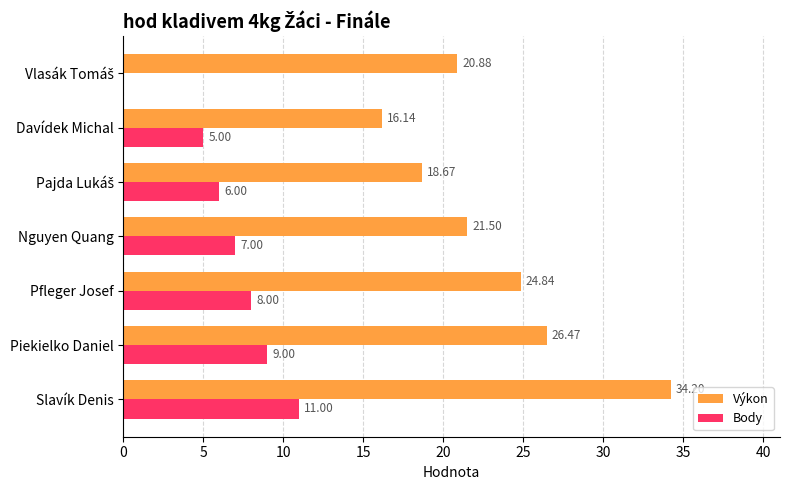

Between Pfleger Josef and Nguyen Quang, which series saw the biggest shift?

Výkon